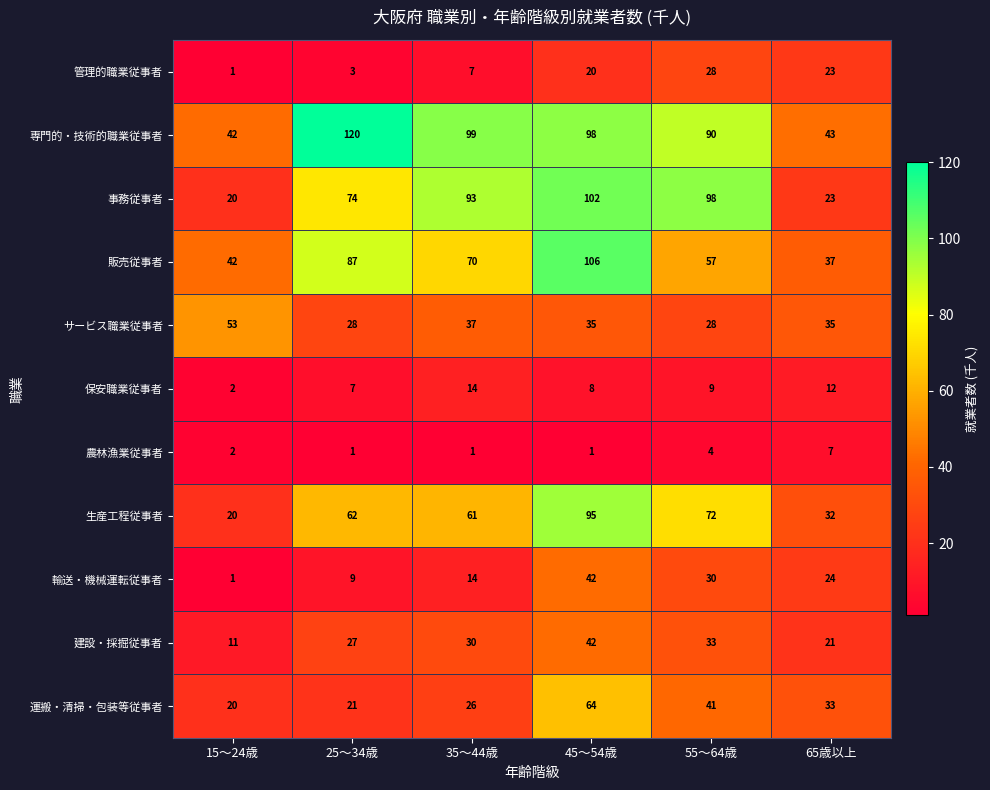

True or false: サービス職業従事者 has a value of 53 at 15～24歳.

True